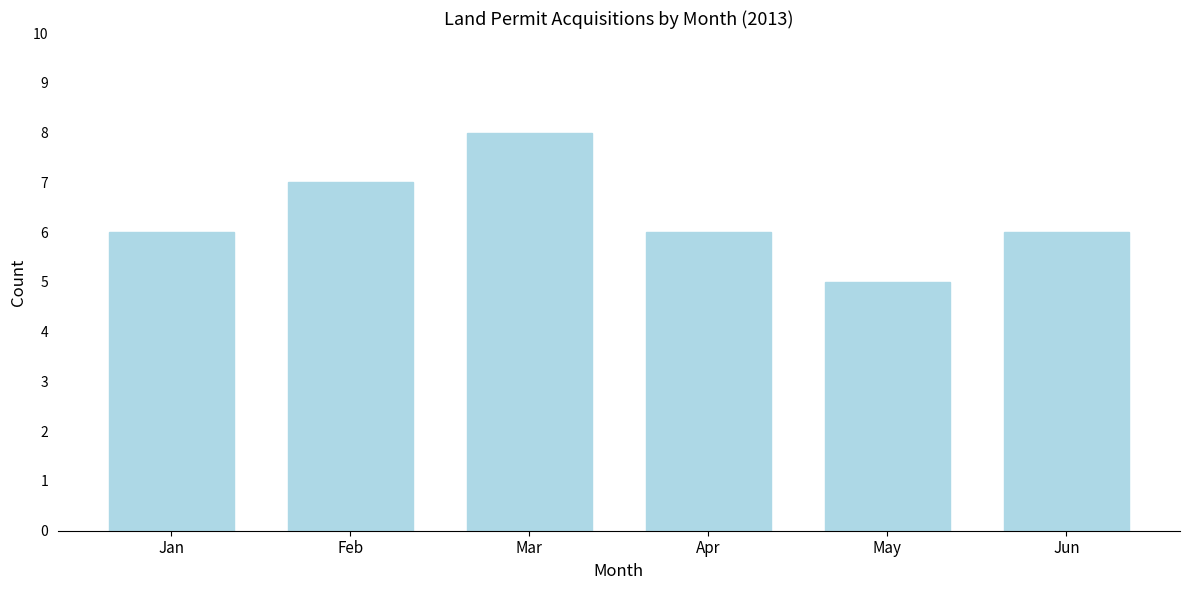

Reading right to left, extract all data points from this chart.

6	5	6	8	7	6